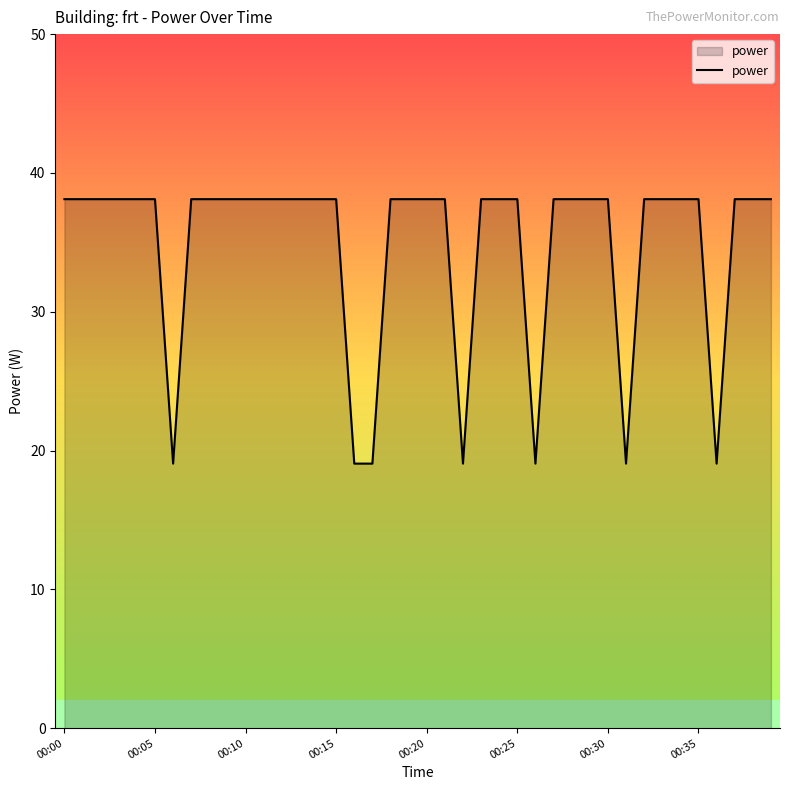

What is the difference between the maximum and minimum values?

19.1